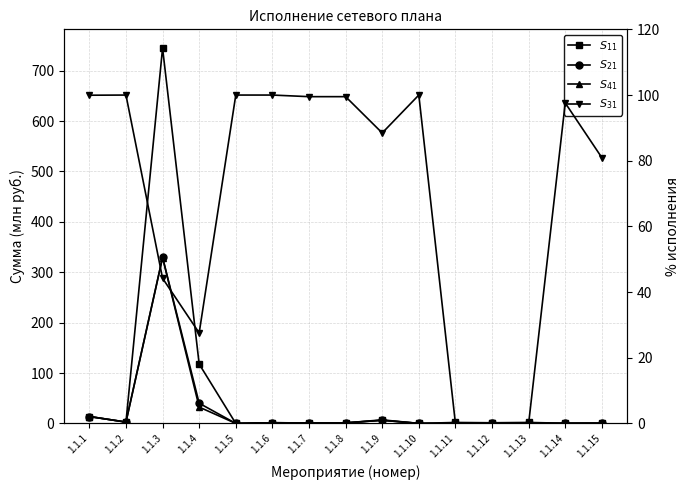

At which category does $S_{21}$ reach its first local peak?

1.1.3